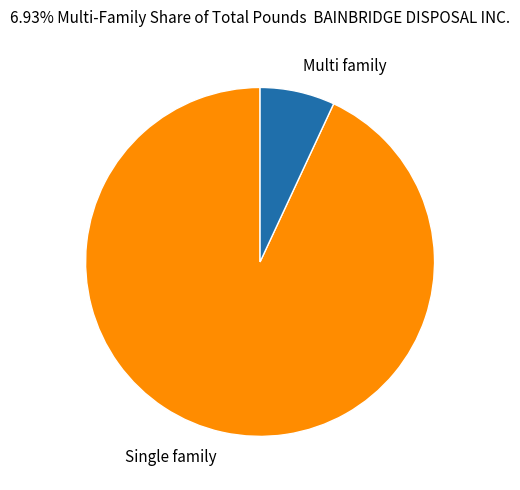

Count the number of slices in the pie.

2